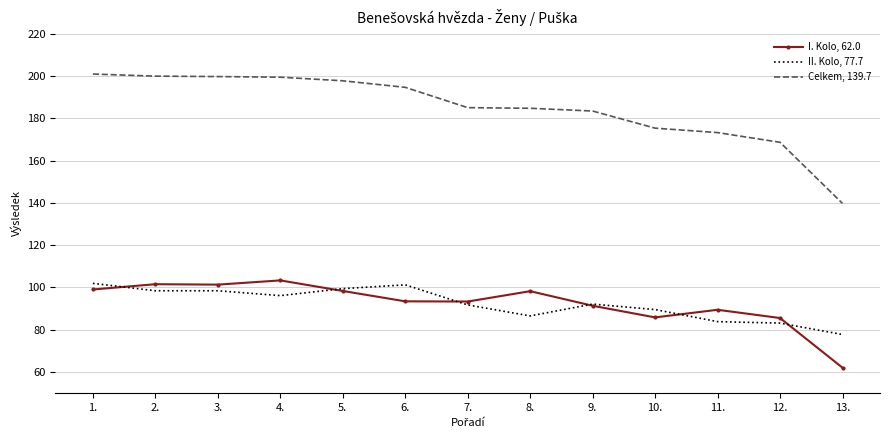

Between 2. and 7., which series saw the biggest shift?

Celkem, 139.7